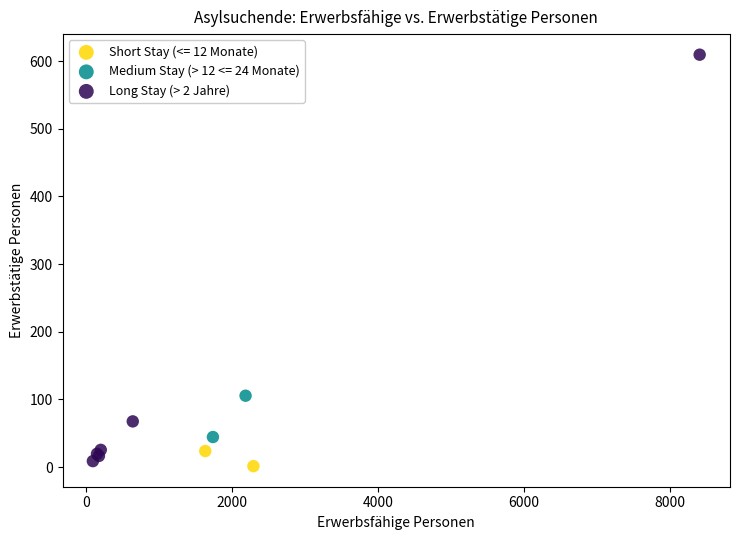

What are all the series names shown in the legend?

Short Stay (<= 12 Monate), Medium Stay (> 12 <= 24 Monate), Long Stay (> 2 Jahre)